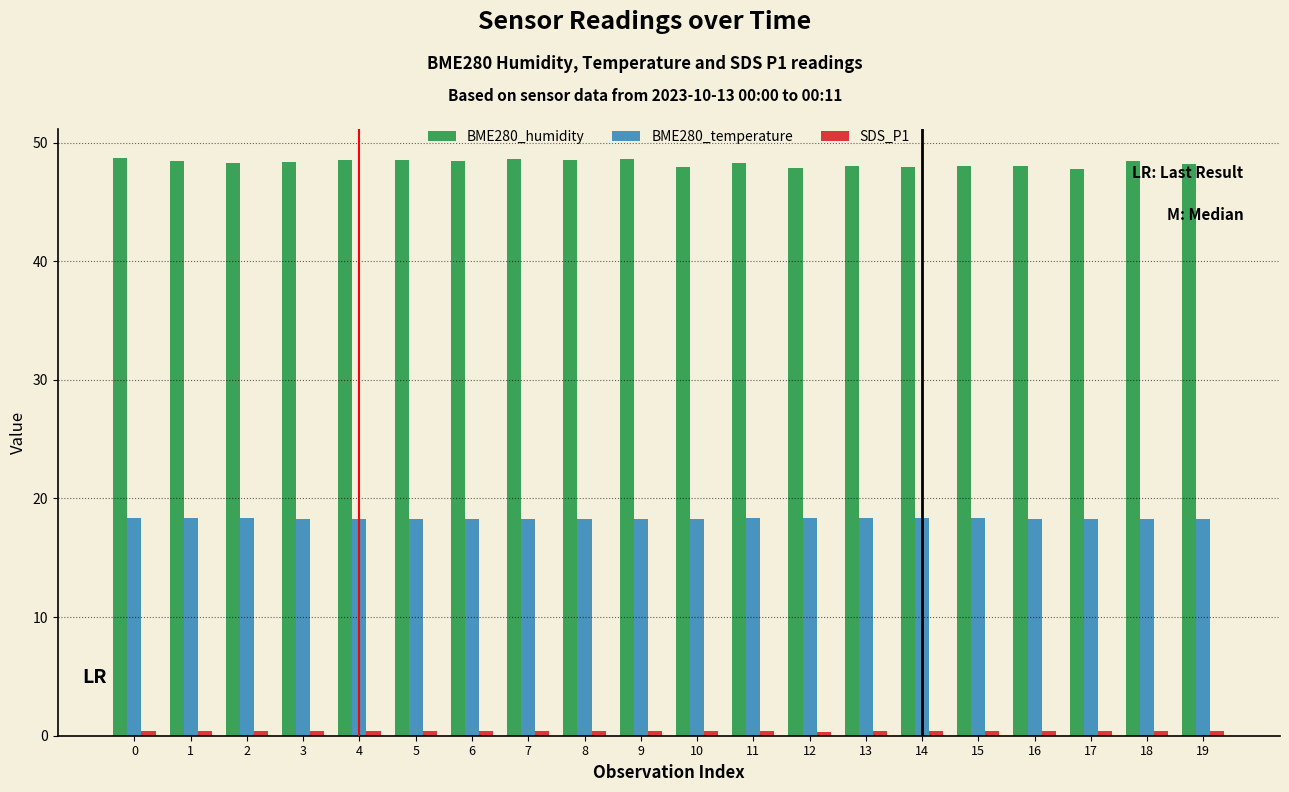

Are the bars horizontal?

No